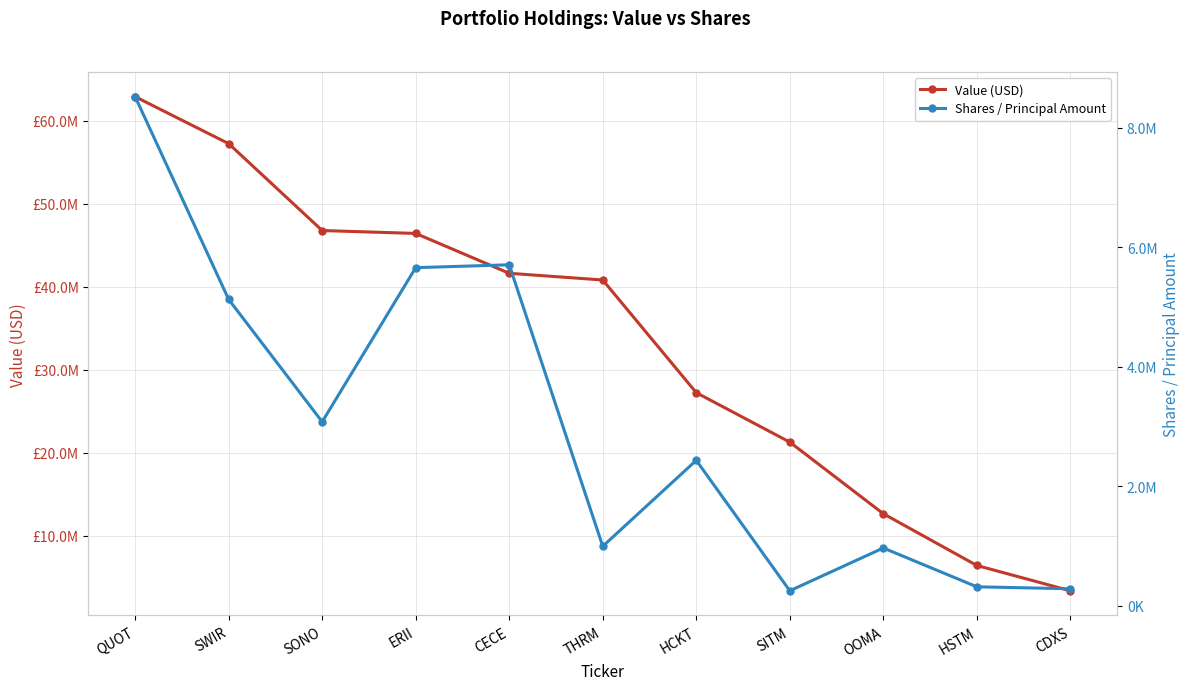

What is the smallest value displayed?

253125